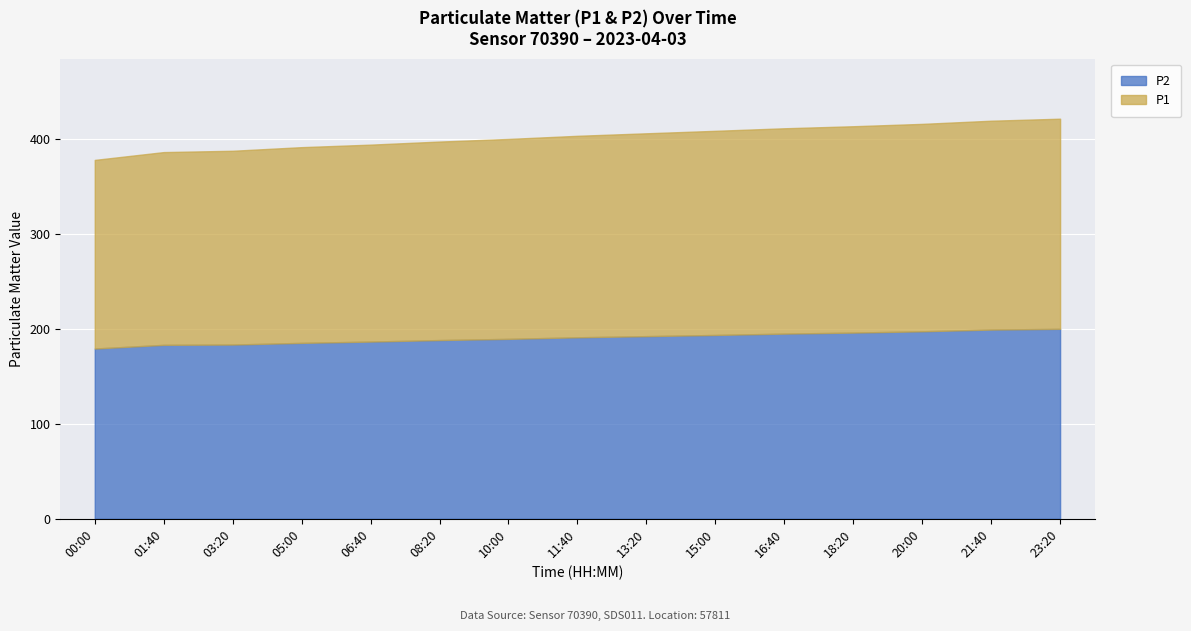

What is the difference between the highest and lowest values at 15:00?

21.4